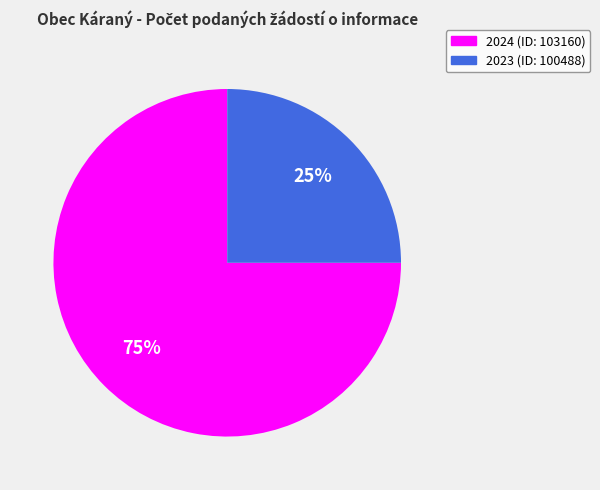

To the nearest percent, what portion does 2024 (ID: 103160) represent?

75%